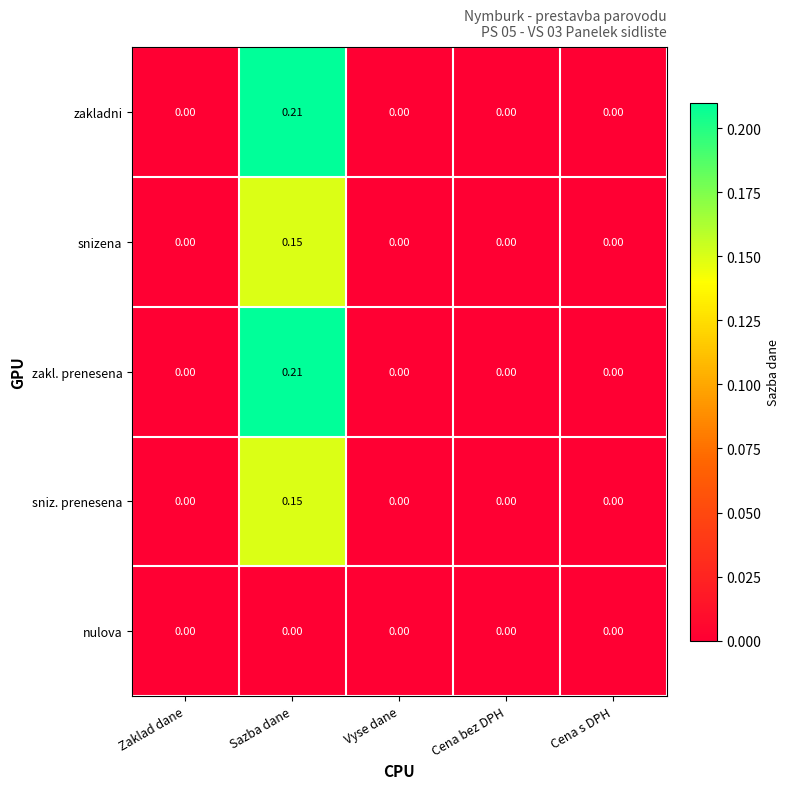

How many categories are shown in the chart?

5